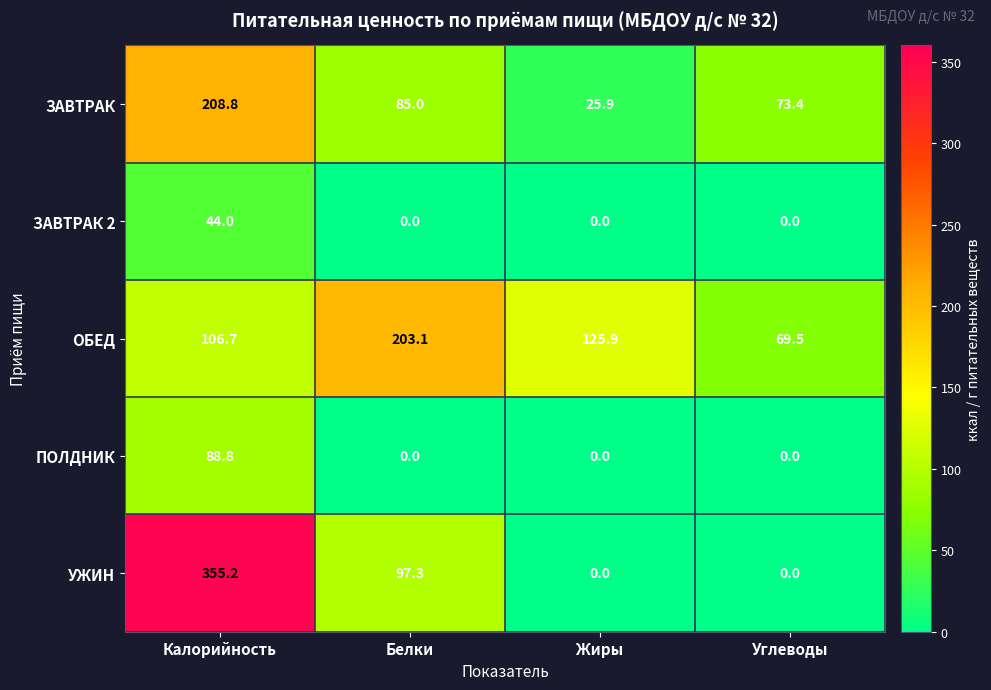

Rank the series by their maximum value, from highest to lowest.

УЖИН, ЗАВТРАК, ОБЕД, ПОЛДНИК, ЗАВТРАК 2